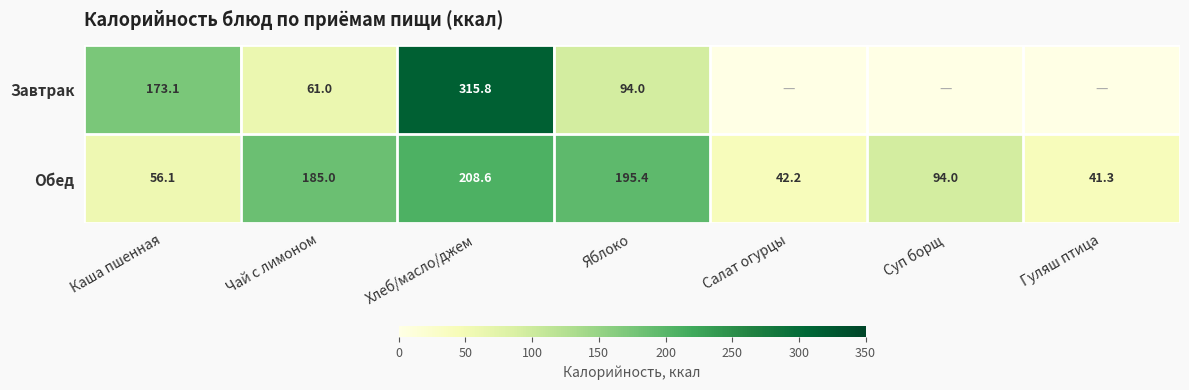

What is the greatest value displayed?

315.8